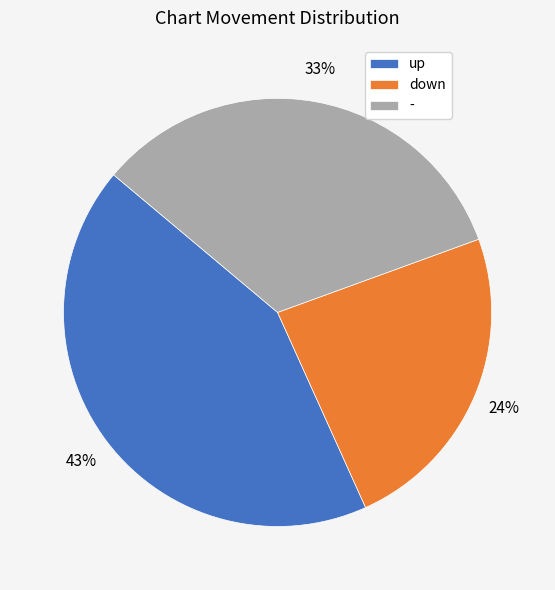

To the nearest percent, what portion does - represent?

33%